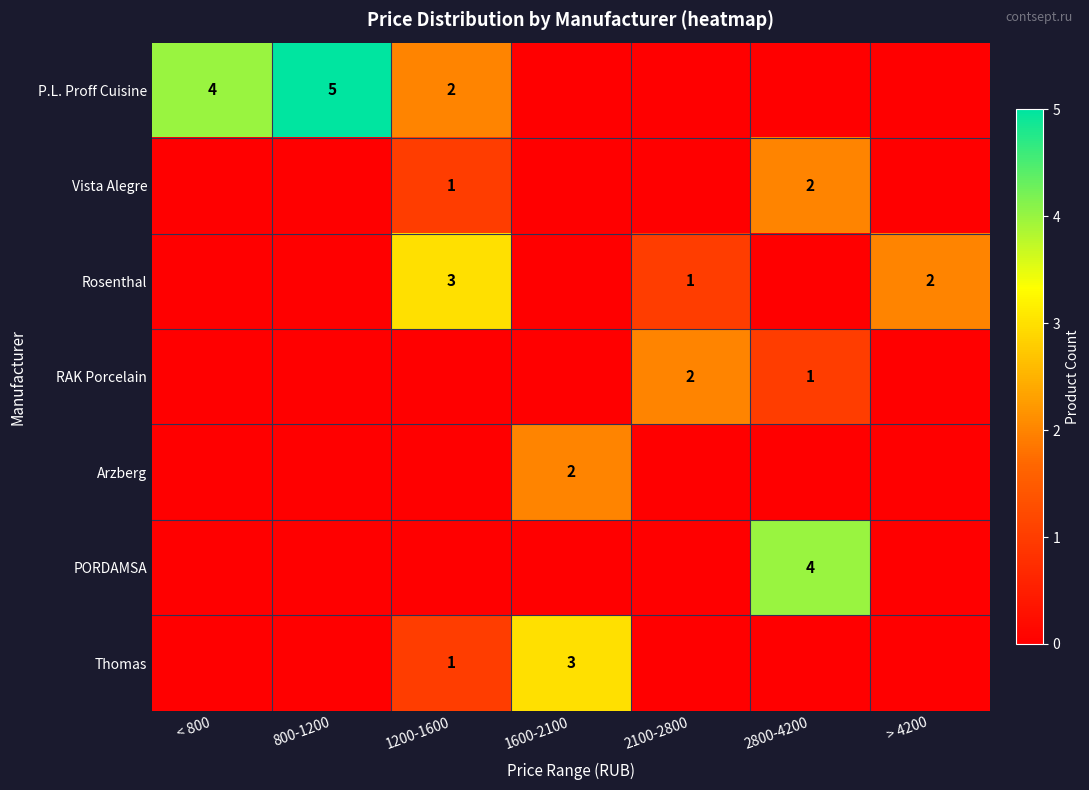

How many distinct data groups are displayed?

7